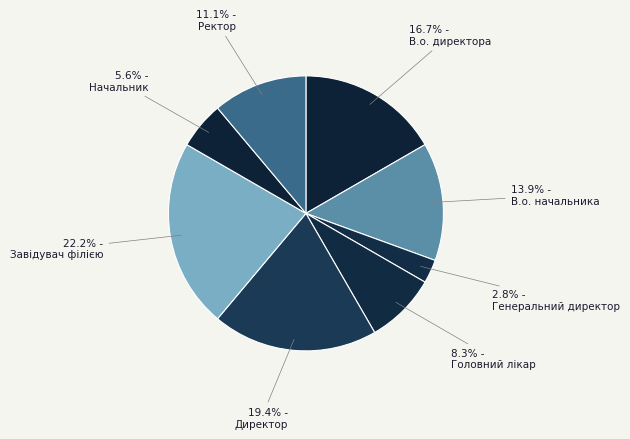

How many segments does this pie chart have?

8